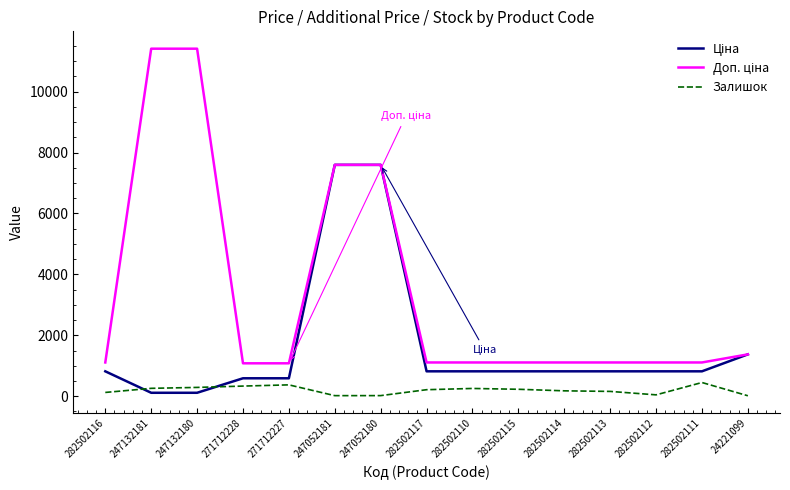

What is the spread (max minus min) of values at 282502110?

853.2